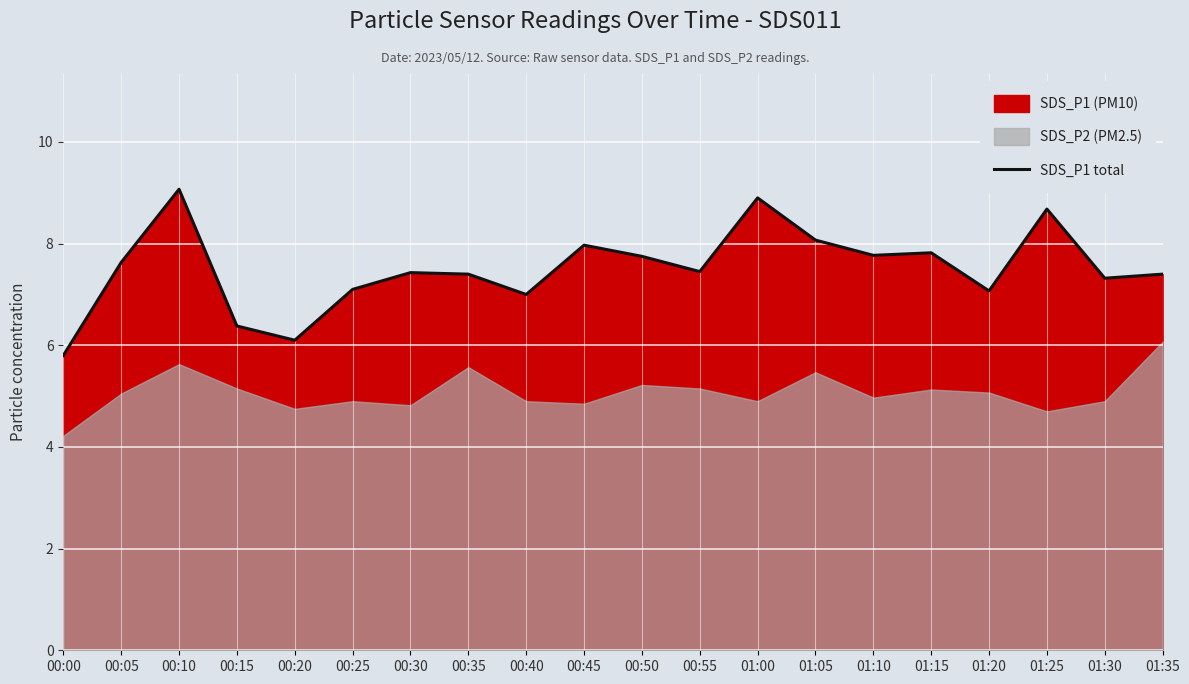

Between 00:55 and 00:35, which is larger?

00:55